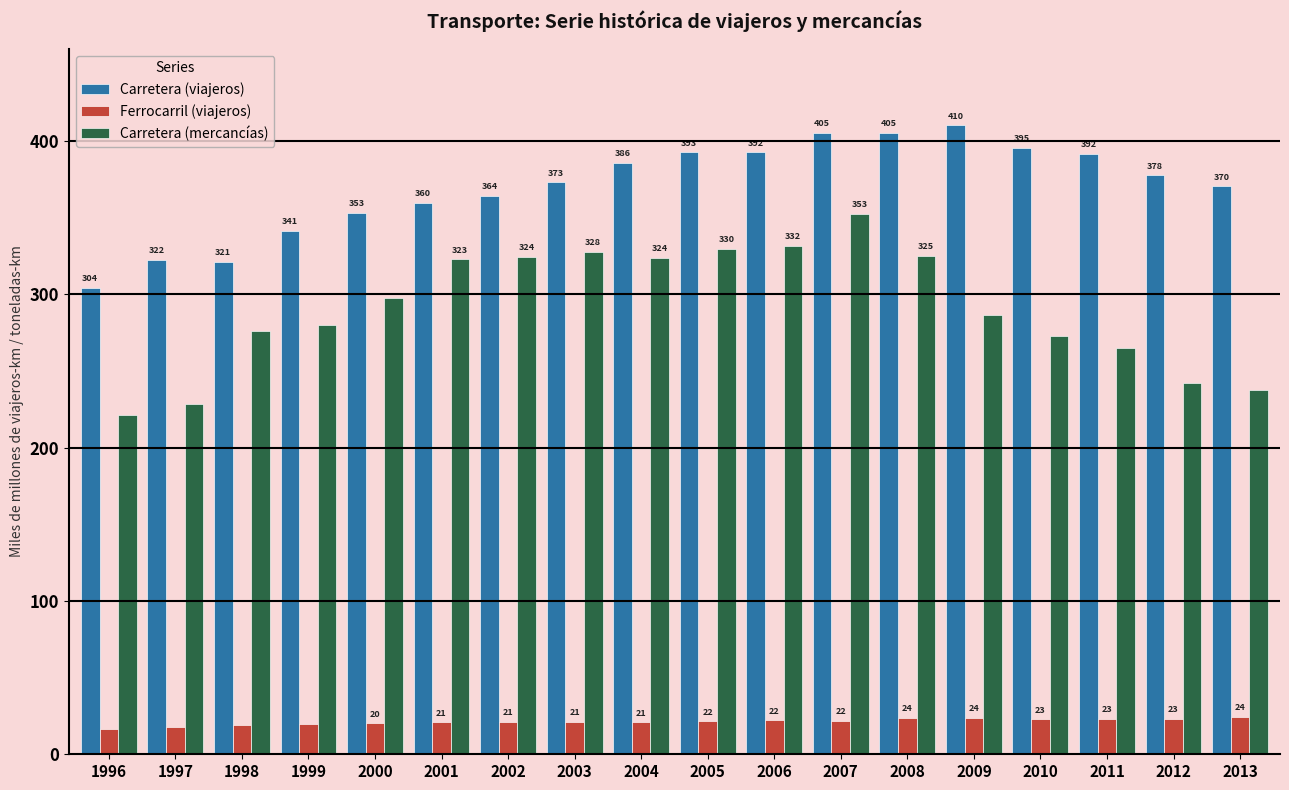

Which series has the largest range (max minus min)?

Carretera (mercancías)